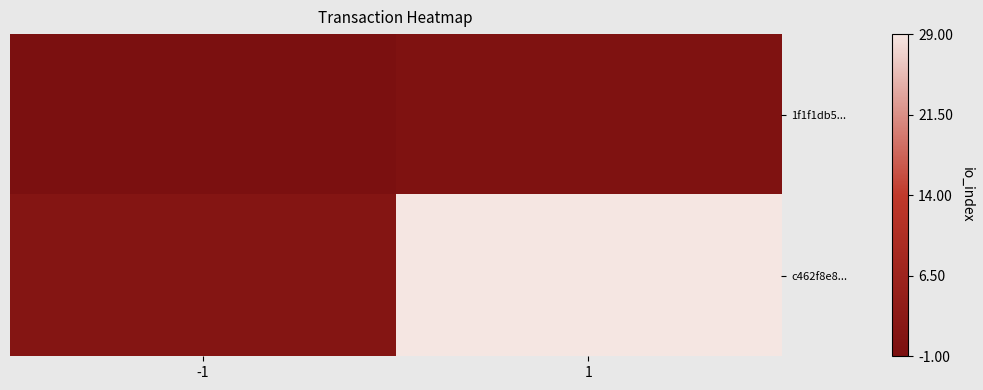

Rank the series at -1 from highest to lowest value.

c462f8e8..., 1f1f1db5...